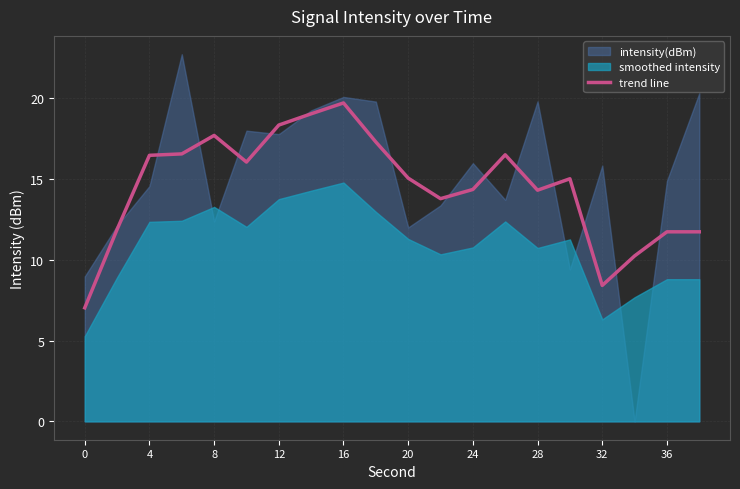

The trend line series shows 14.4 at 24. True or false?

True